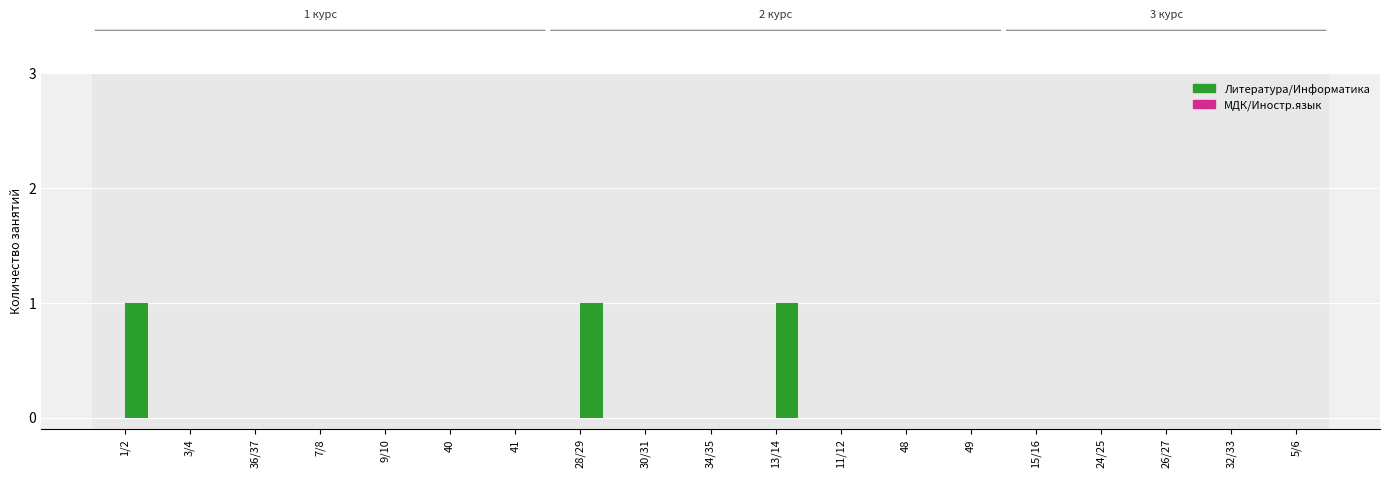

What is the sum of all values?

3